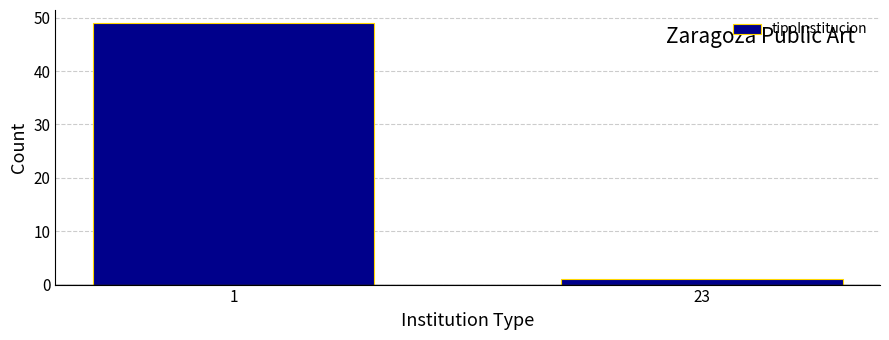

Reading left to right, transcribe all the data shown in this chart.

1=49	23=1